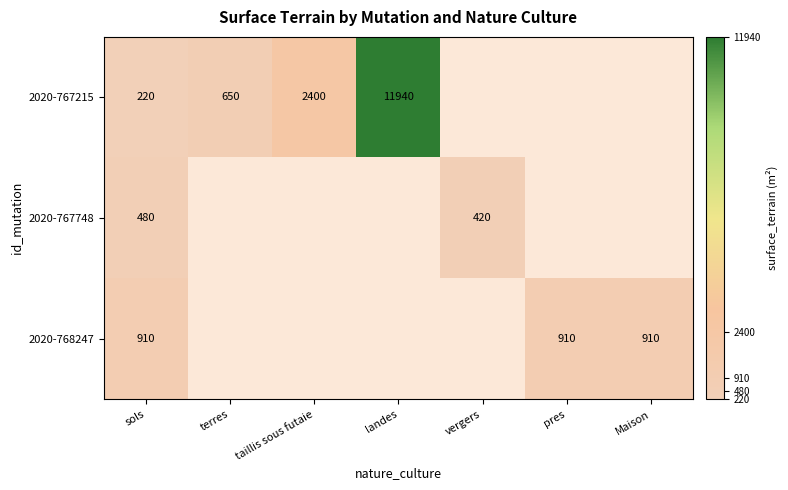

Rank the series at sols from lowest to highest value.

2020-767215, 2020-767748, 2020-768247